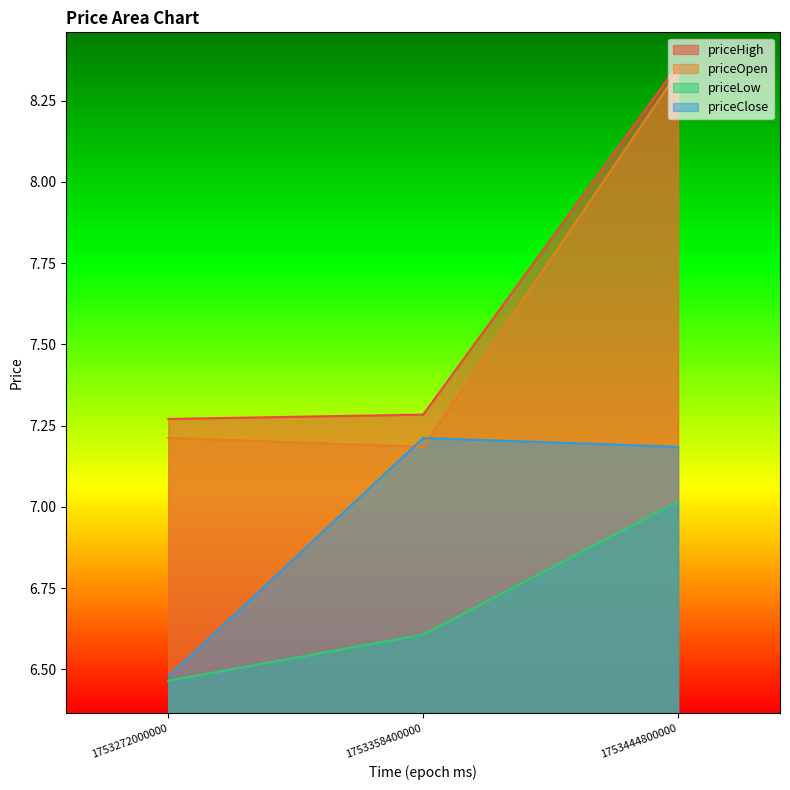

Is it true that priceLow equals 6.5 at 1753272000000?

True